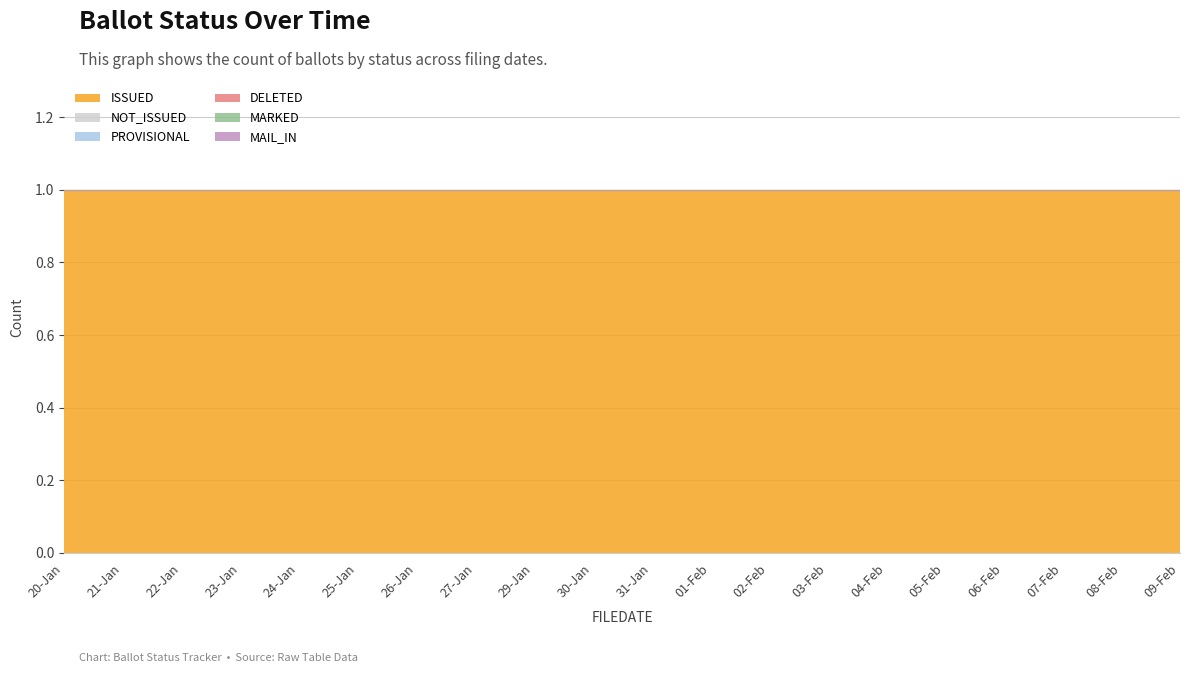

Reading right to left, transcribe all the data shown in this chart.

ISSUED: 1	1	1	1	1	1	1	1	1	1	1	1	1	1	1	1	1	1	1	1
NOT_ISSUED: 0	0	0	0	0	0	0	0	0	0	0	0	0	0	0	0	0	0	0	0
PROVISIONAL: 0	0	0	0	0	0	0	0	0	0	0	0	0	0	0	0	0	0	0	0
DELETED: 0	0	0	0	0	0	0	0	0	0	0	0	0	0	0	0	0	0	0	0
MARKED: 0	0	0	0	0	0	0	0	0	0	0	0	0	0	0	0	0	0	0	0
MAIL_IN: 0	0	0	0	0	0	0	0	0	0	0	0	0	0	0	0	0	0	0	0